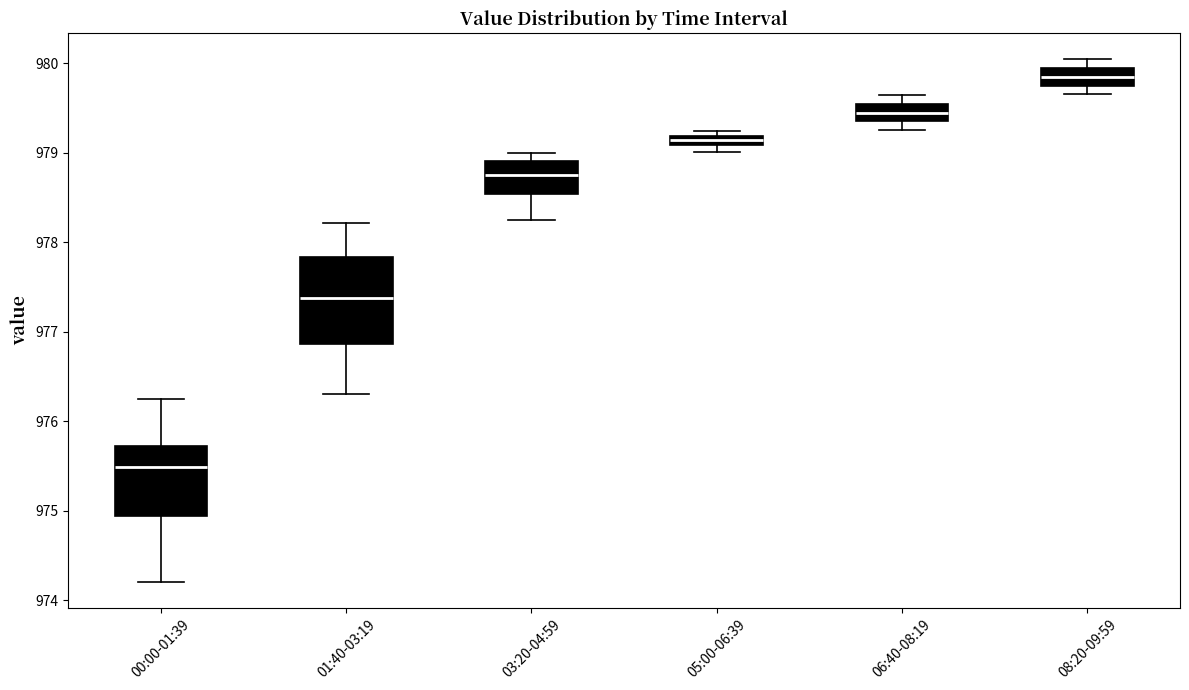

Where is the upper edge of the box for 08:20-09:59 on the y-axis? The values are not printed on the chart, so give them approximately, as read against the axis.

979.9